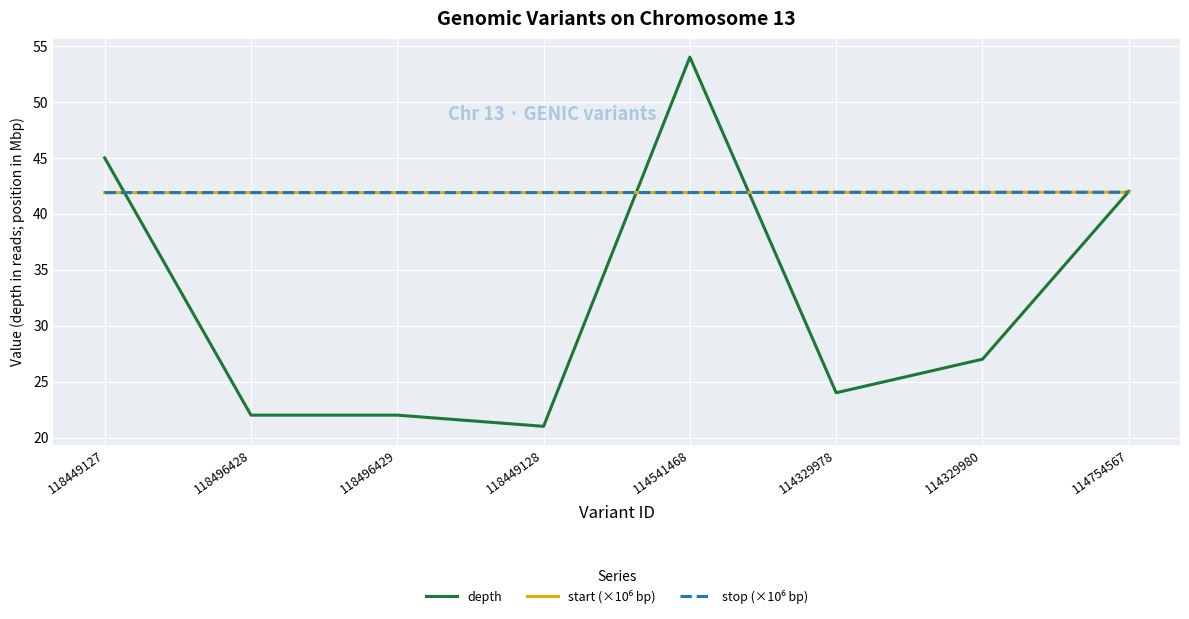

At which label does depth reach its peak?

114541468